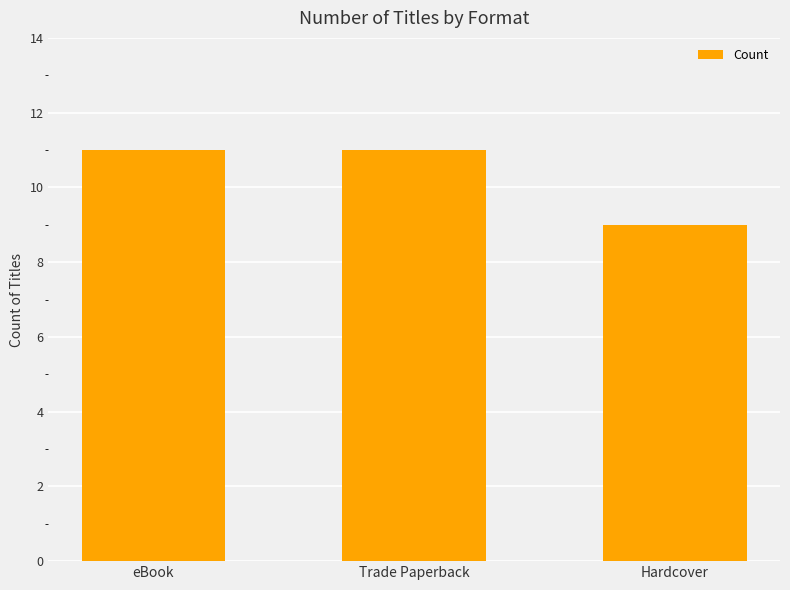

What is the ratio of the value at eBook to the value at Hardcover?

1.2